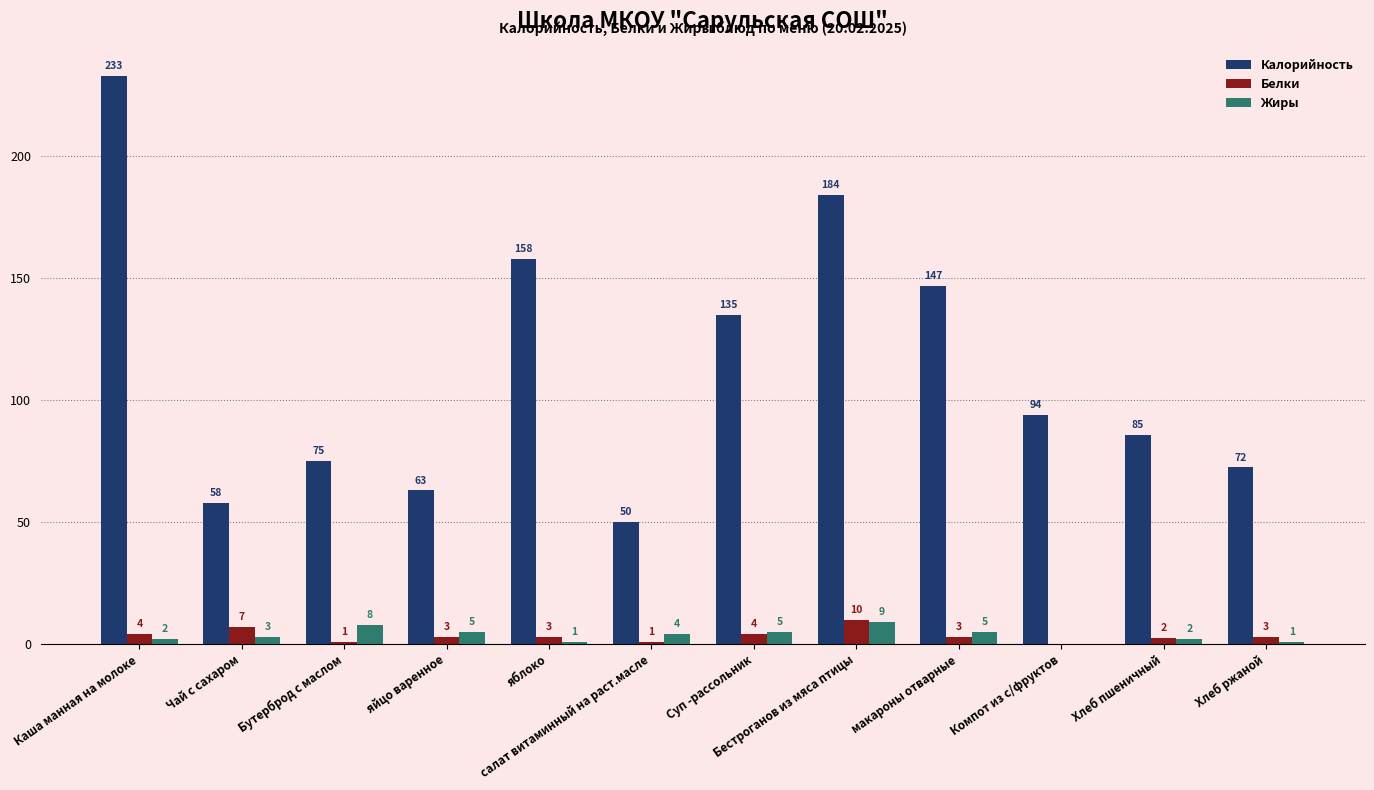

What is the approximate value of Белки at яблоко?

3.0